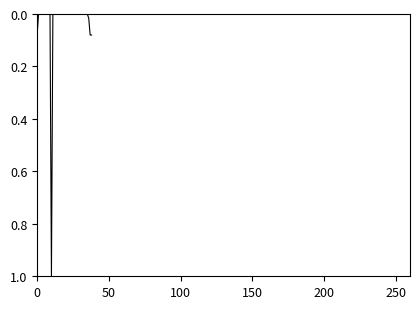

What is the difference between the maximum and minimum values?

1.0